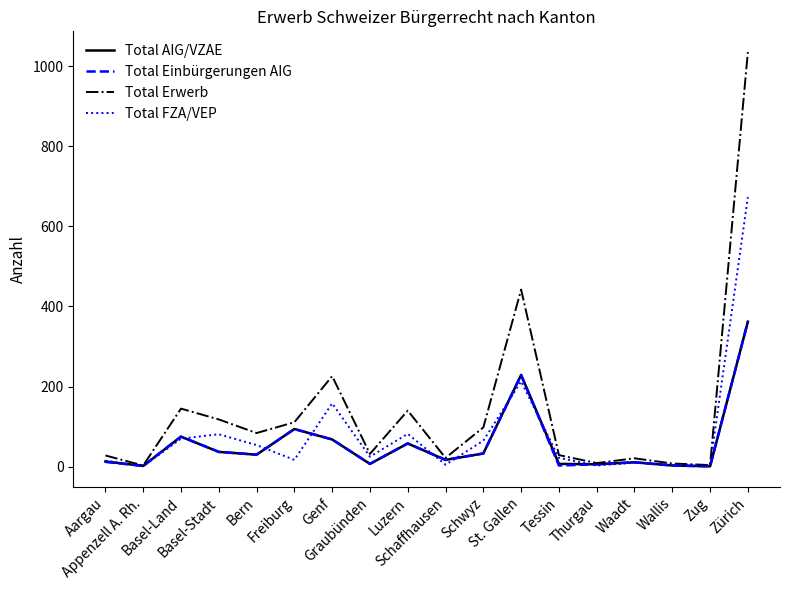

True or false: Total Einbürgerungen AIG has more than 1 points higher than both neighbors.

True